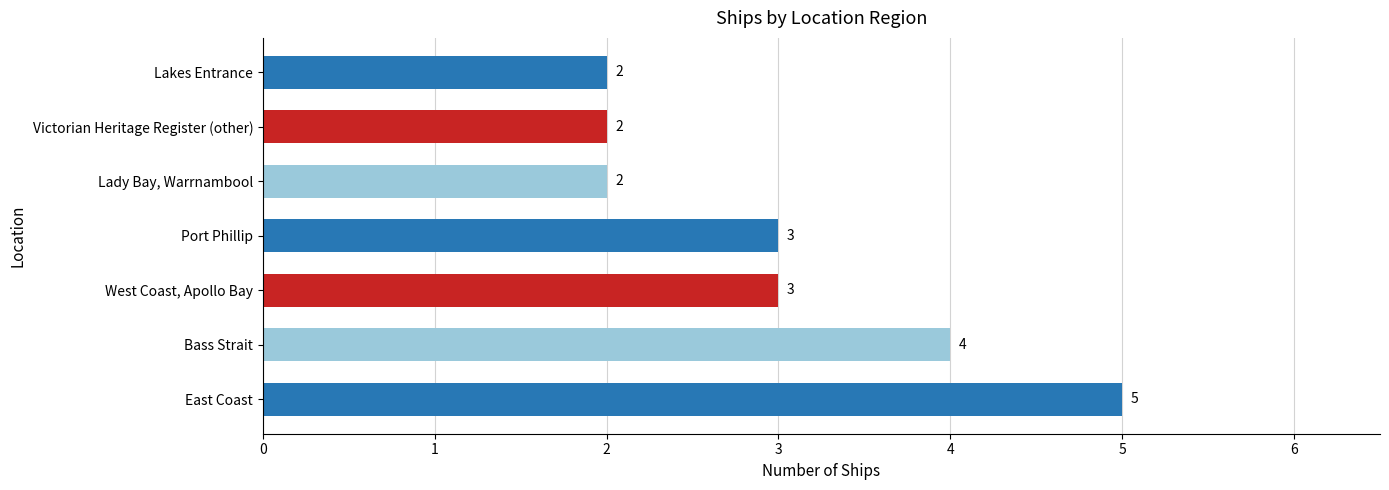

True or false: the data shows 3 at West Coast, Apollo Bay.

True